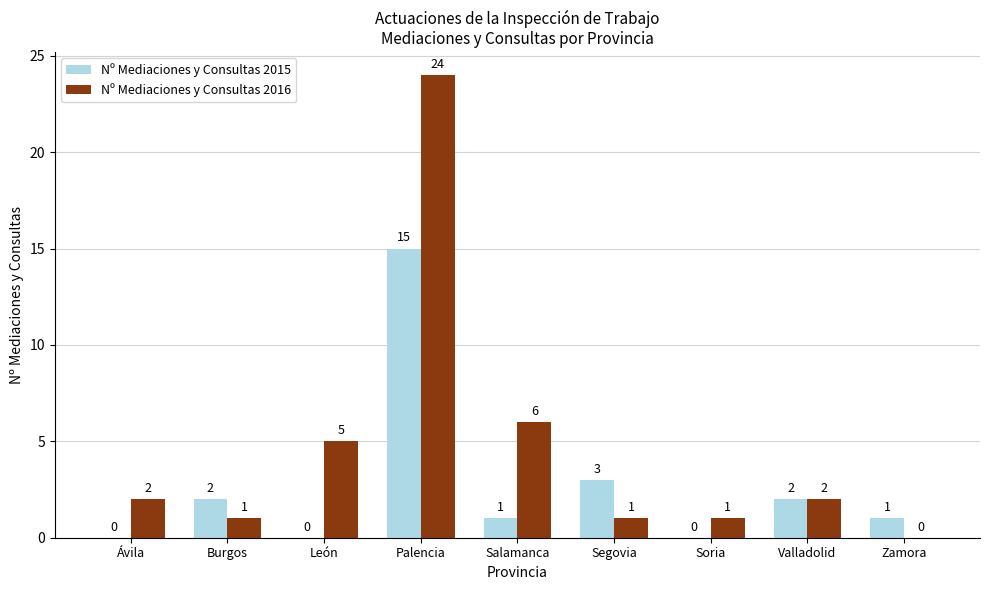

How many values in Nº Mediaciones y Consultas 2016 are above zero?

8